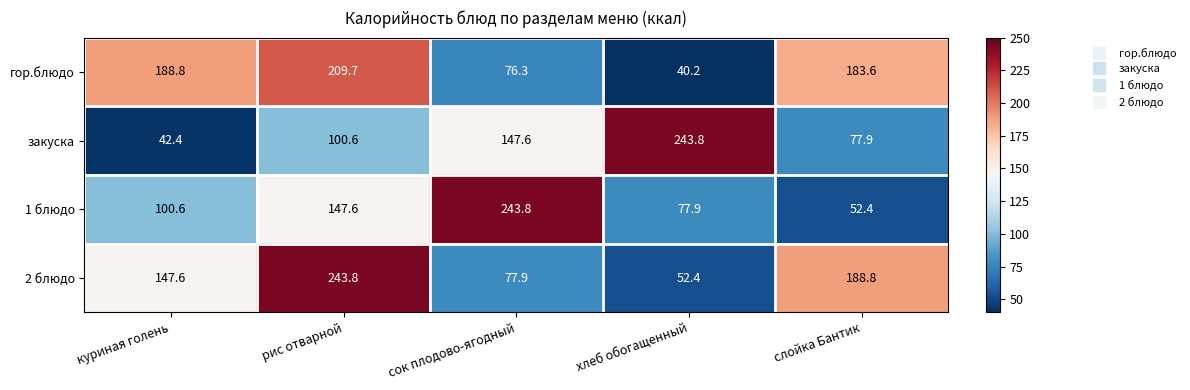

How many data points does each series have?

5